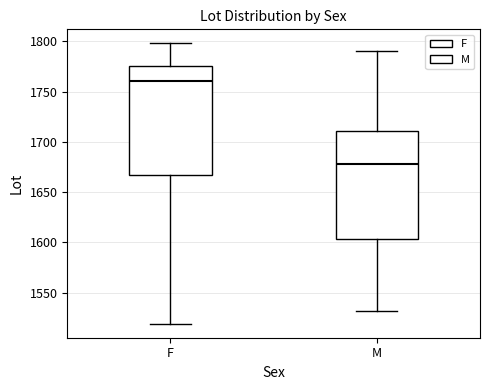

Where does the lower whisker of the box for F end on the y-axis? The values are not printed on the chart, so give them approximately, as read against the axis.

1520